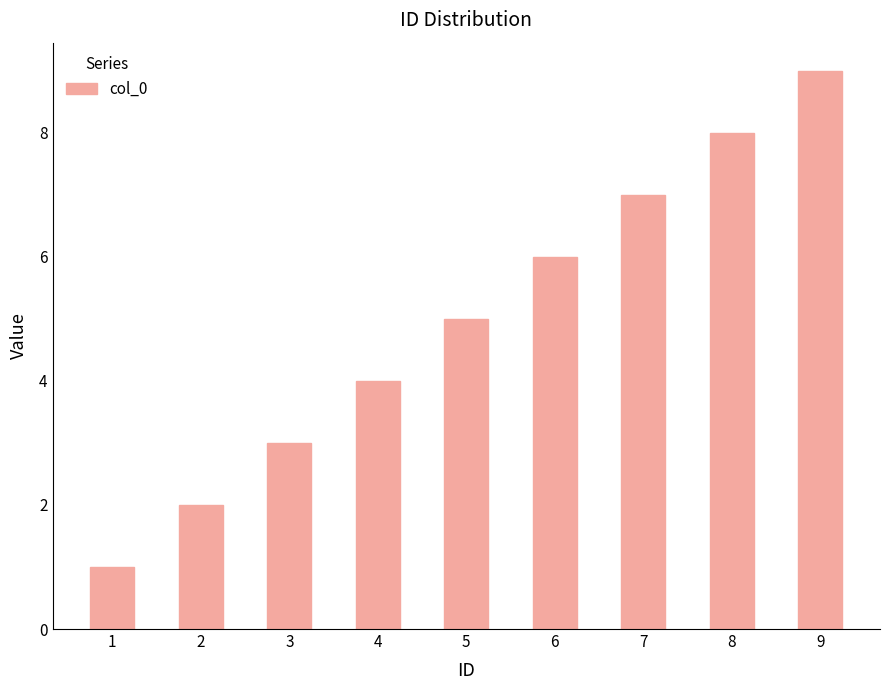

Rank the categories by value from lowest to highest.

1, 2, 3, 4, 5, 6, 7, 8, 9